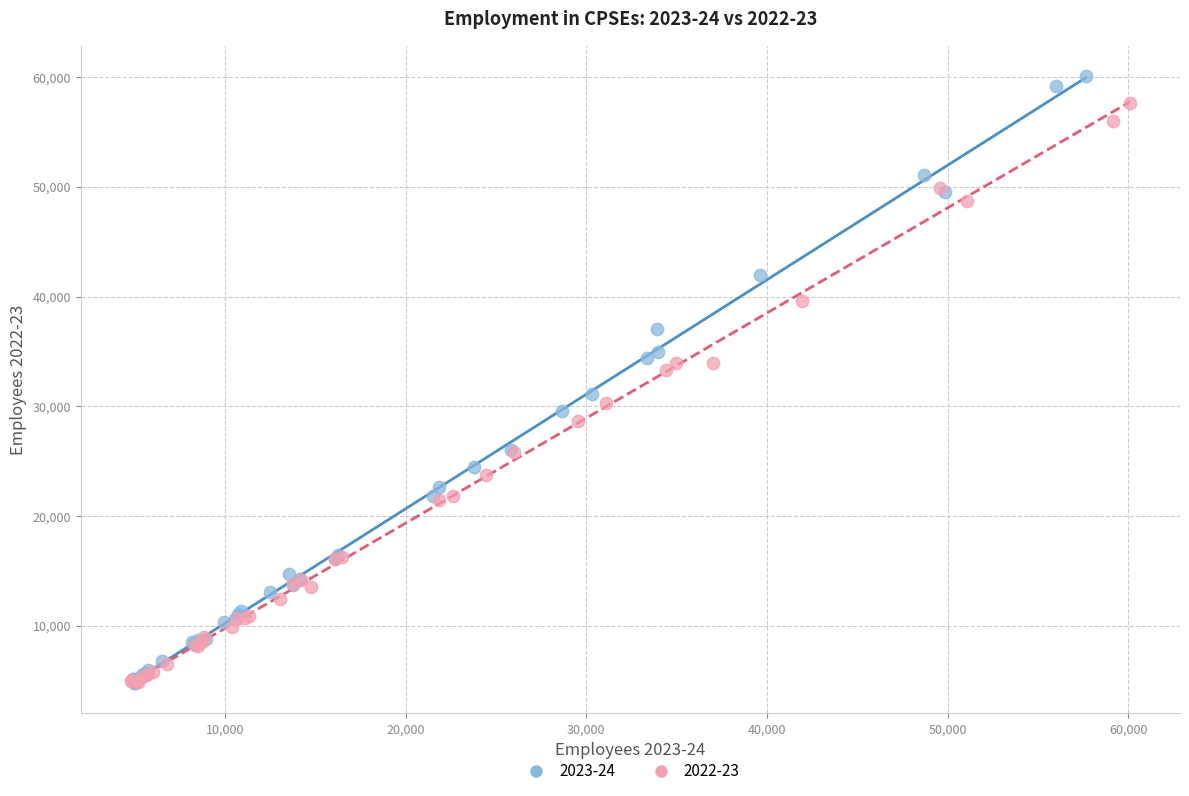

What are all the series names shown in the legend?

2023-24, 2022-23